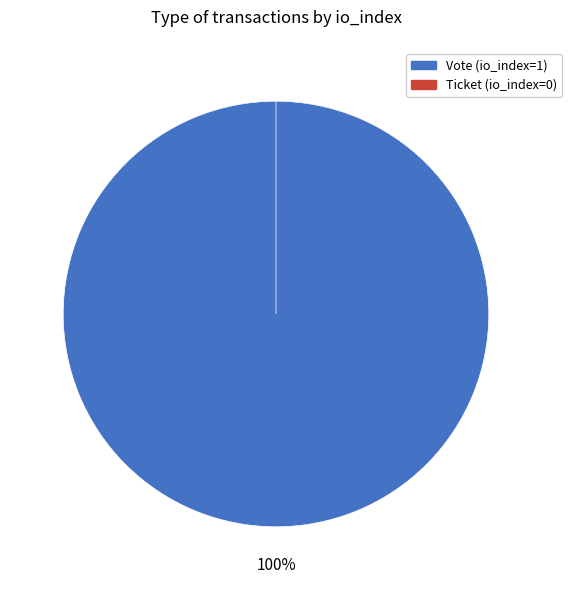

Which slice is the smallest?

Ticket (io_index=0)